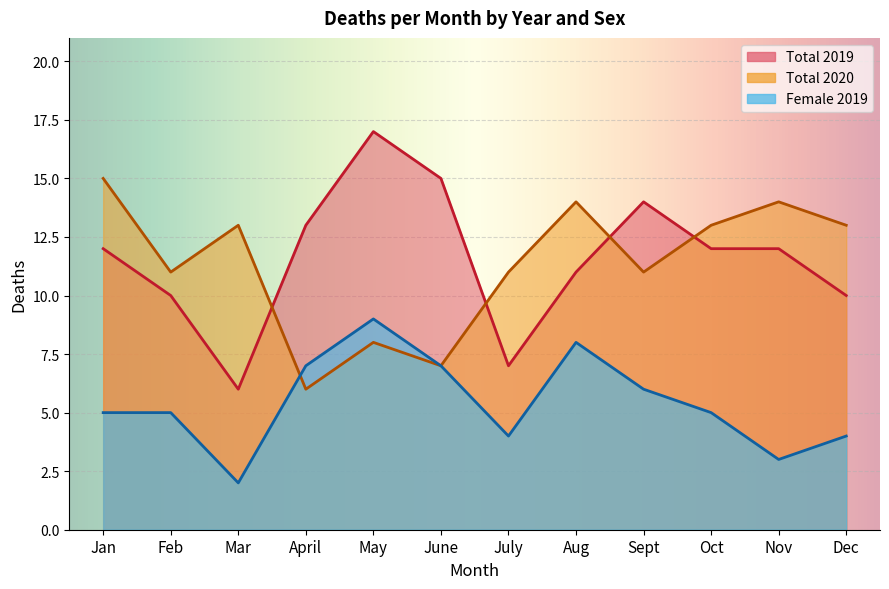

True or false: Total 2019 and Female 2019 cross at least once.

False